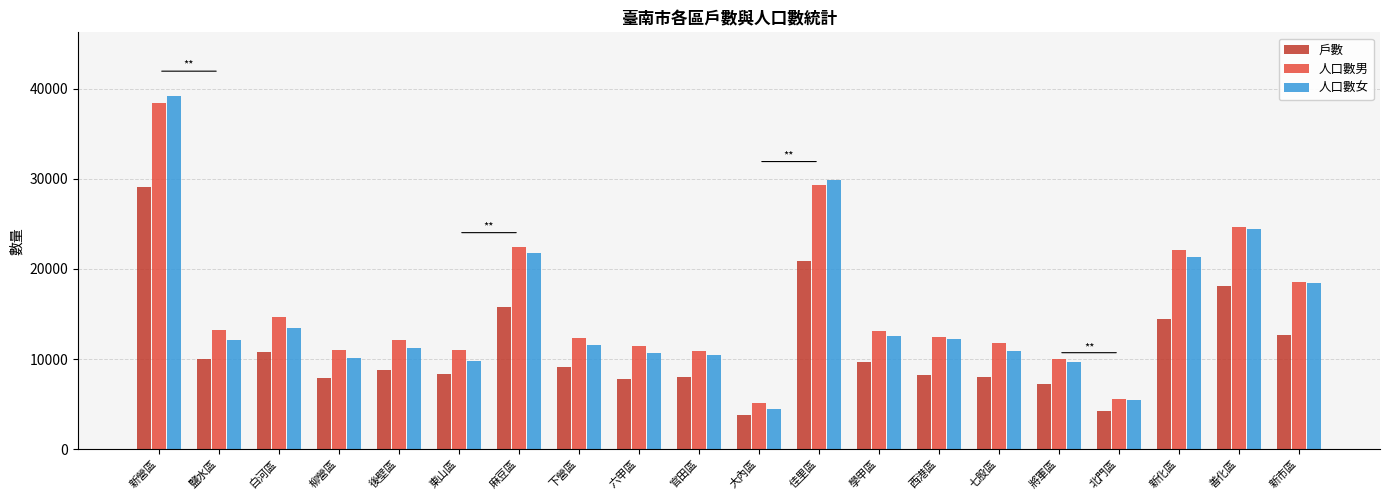

Are the bars horizontal?

No